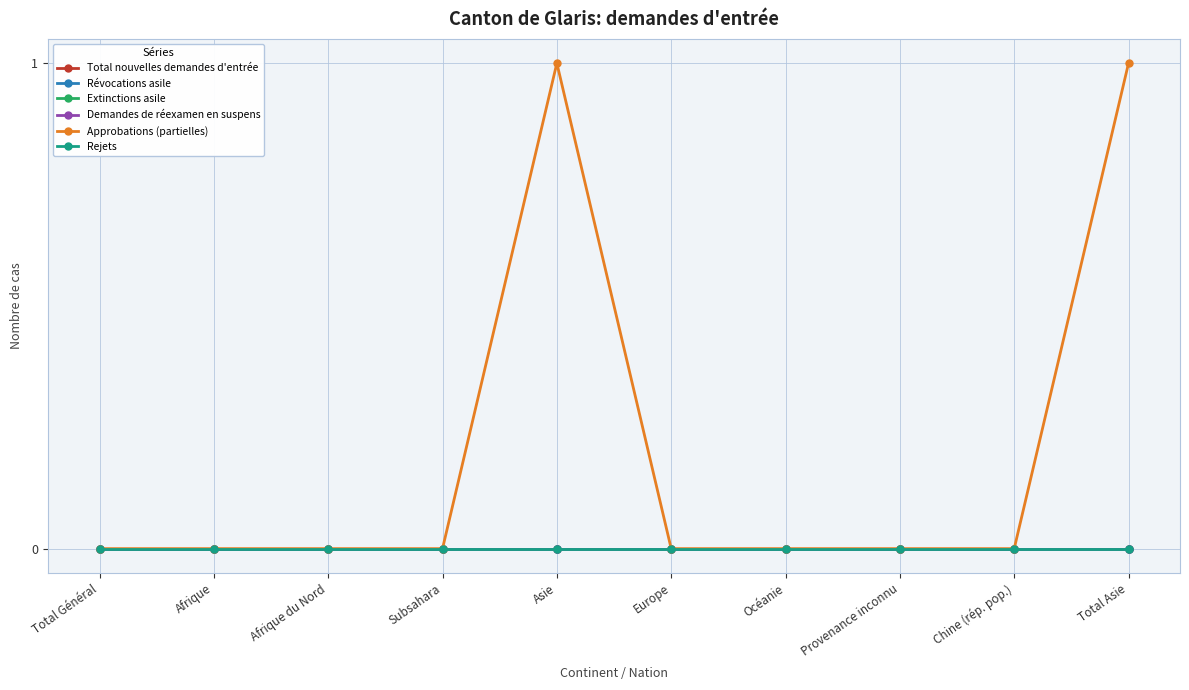

At which category is the sum across all series the highest?

Asie